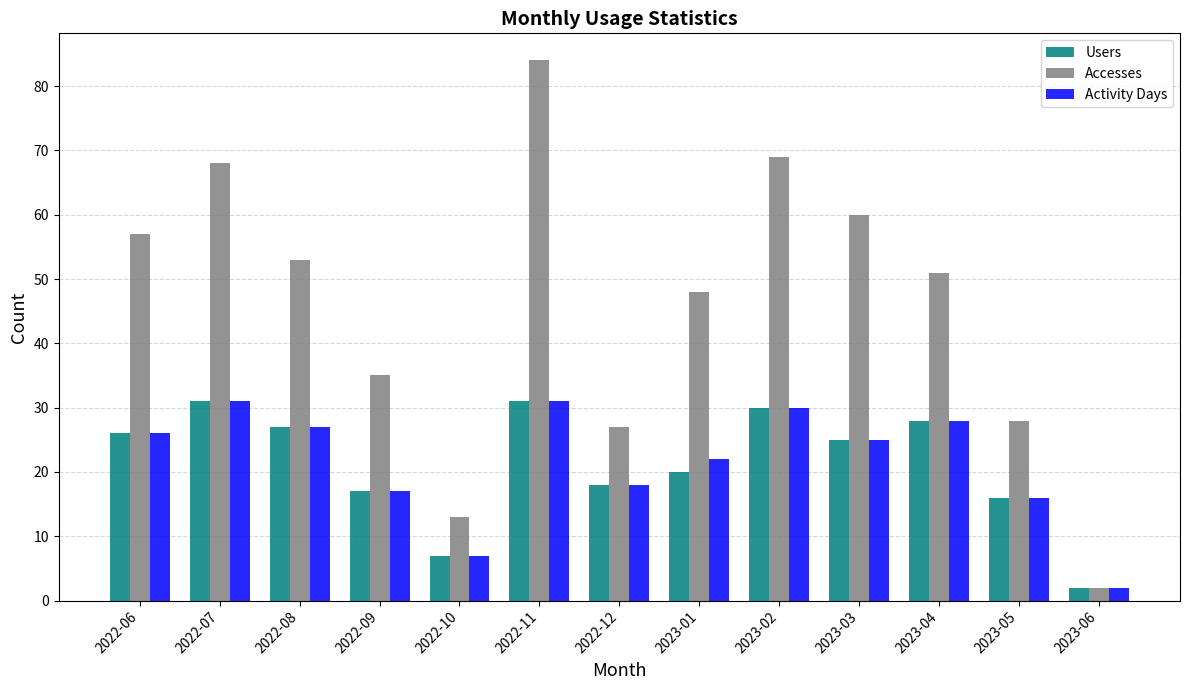

What is the label of the 2nd bar from the left?

2022-07